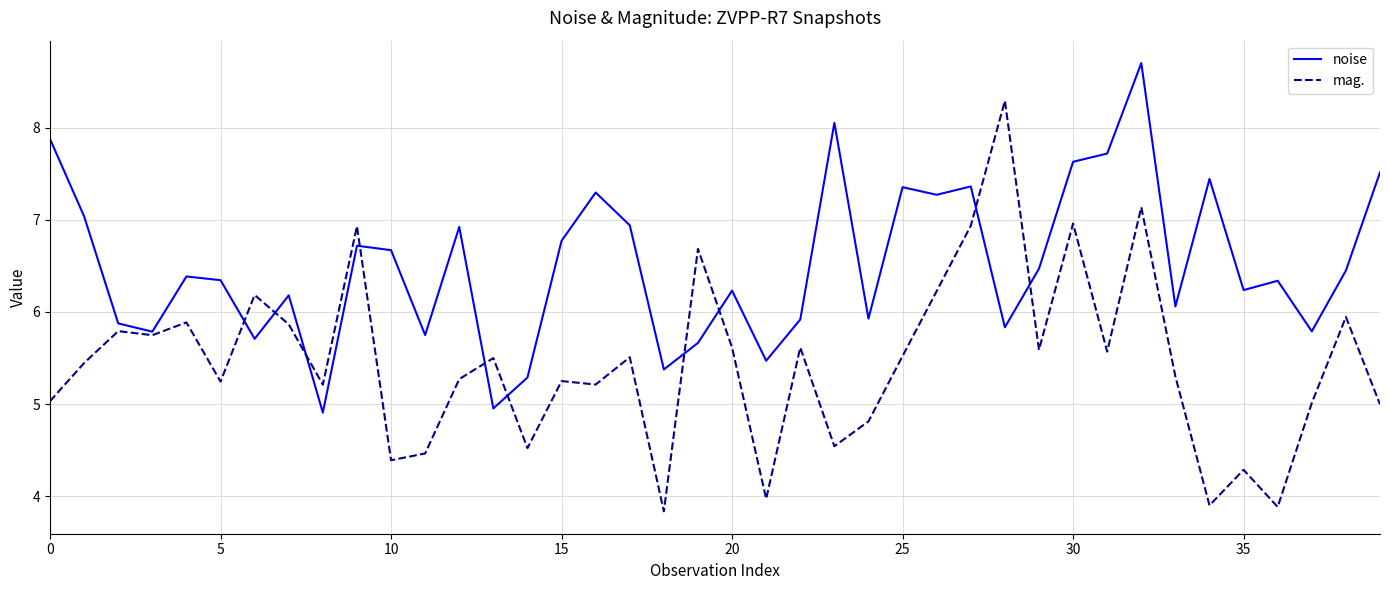

Which series has the largest range (max minus min)?

mag.